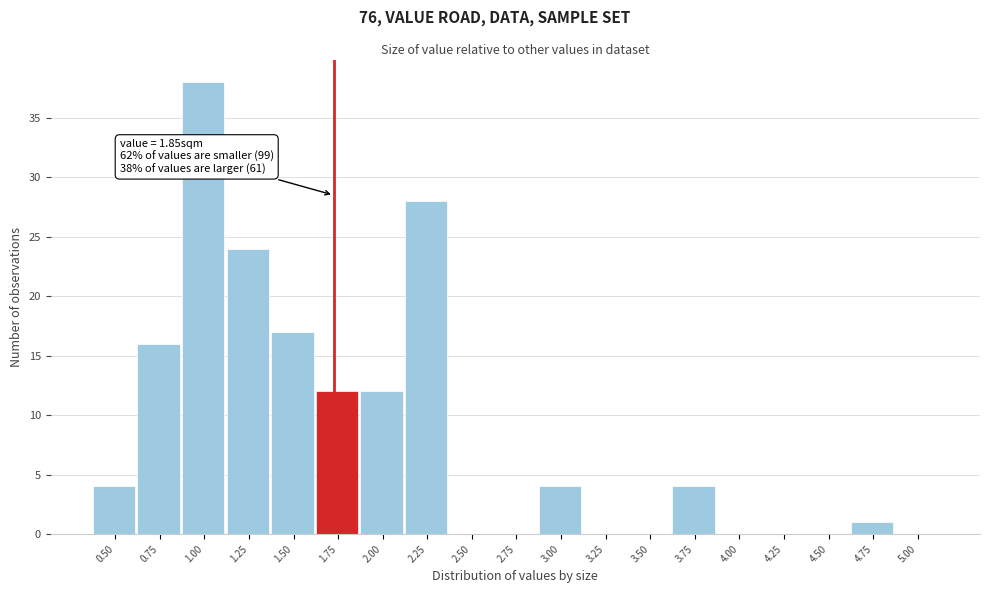

Reading left to right, list all the values displayed in this chart.

0.50=4	0.75=16	1.00=38	1.25=24	1.50=17	1.75=12	2.00=12	2.25=28	2.50=0	2.75=0	3.00=4	3.25=0	3.50=0	3.75=4	4.00=0	4.25=0	4.50=0	4.75=1	5.00=0